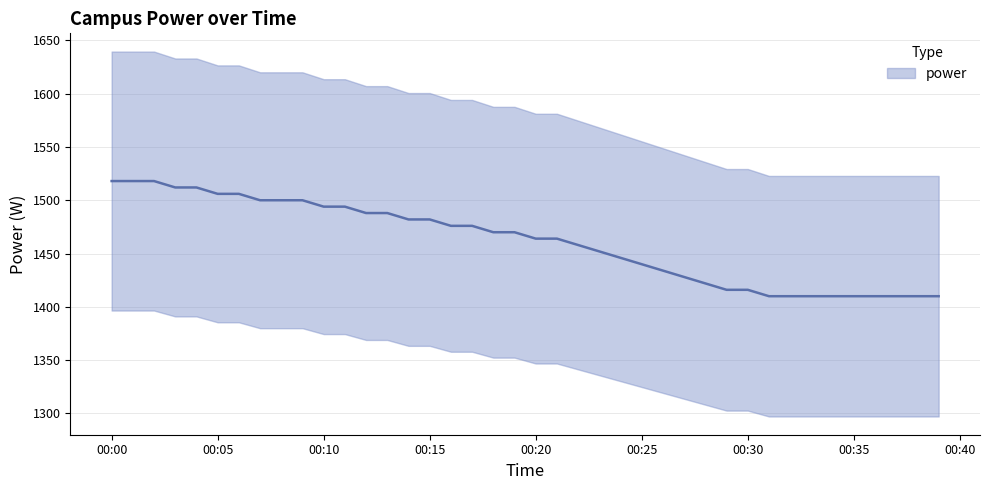

What is the sum of the values at 2022-12-10T00:07:00 and 2022-12-10T00:39:00?

2910